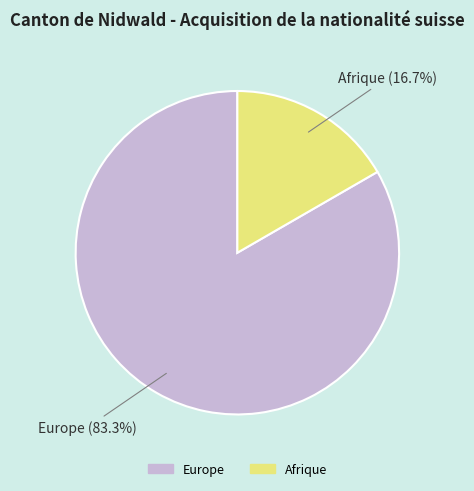

Count the number of slices in the pie.

2